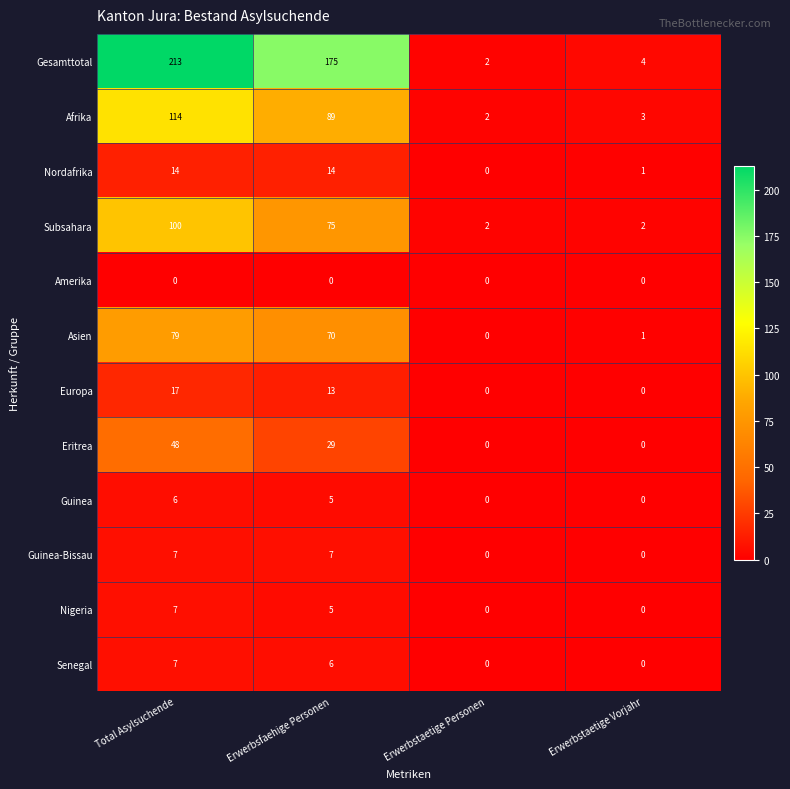

True or false: Senegal has a value of 8 at Erwerbsfaehige Personen.

False